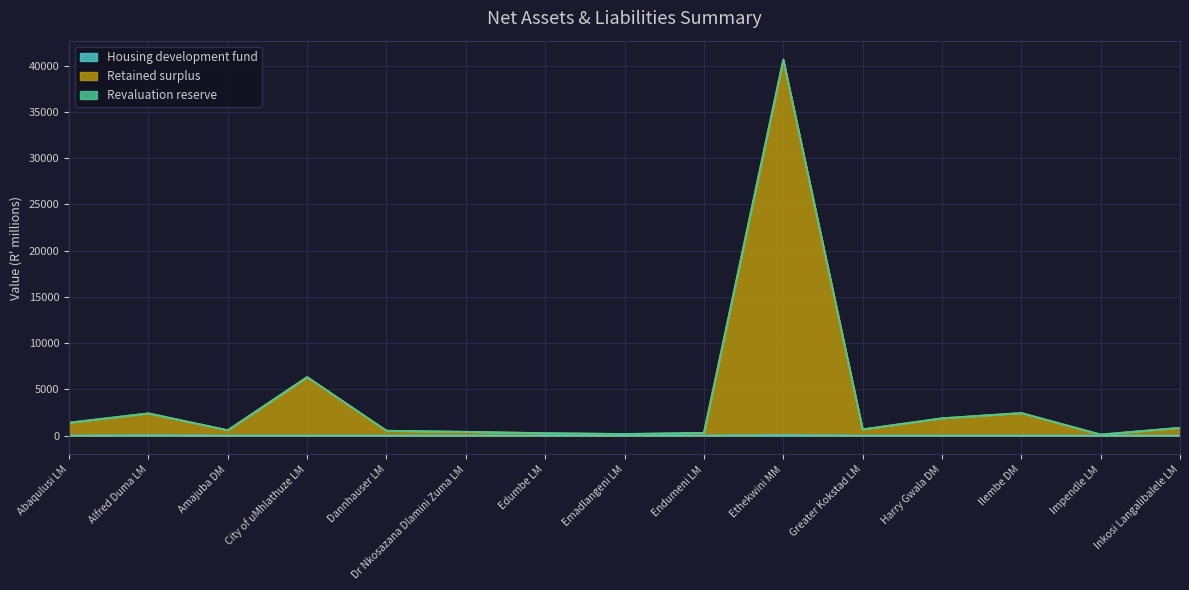

What is the highest value of the Housing development fund series?

57.5